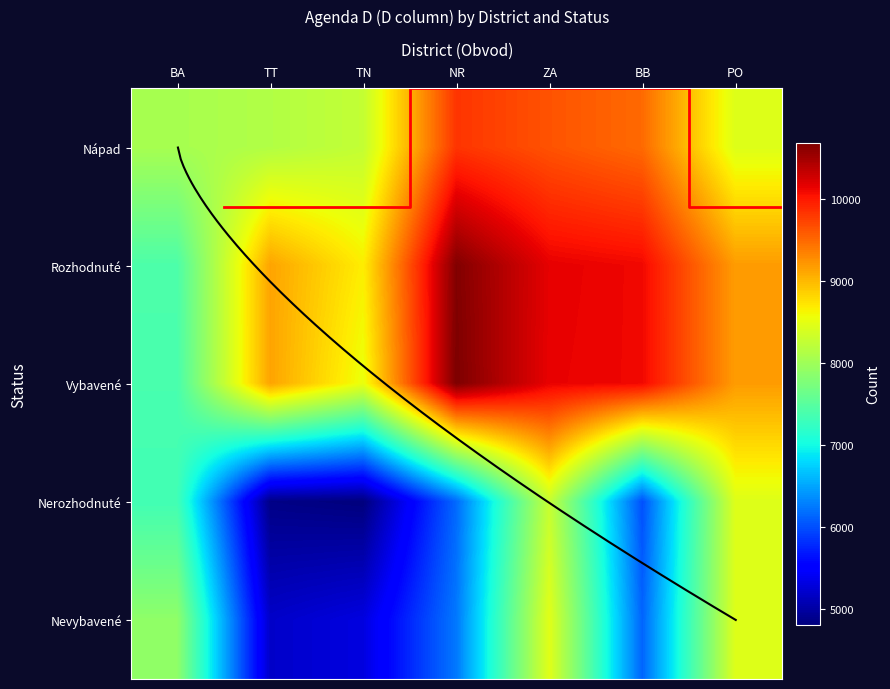

What is the difference between the maximum and minimum values in the Nerozhodnuté series?

3640